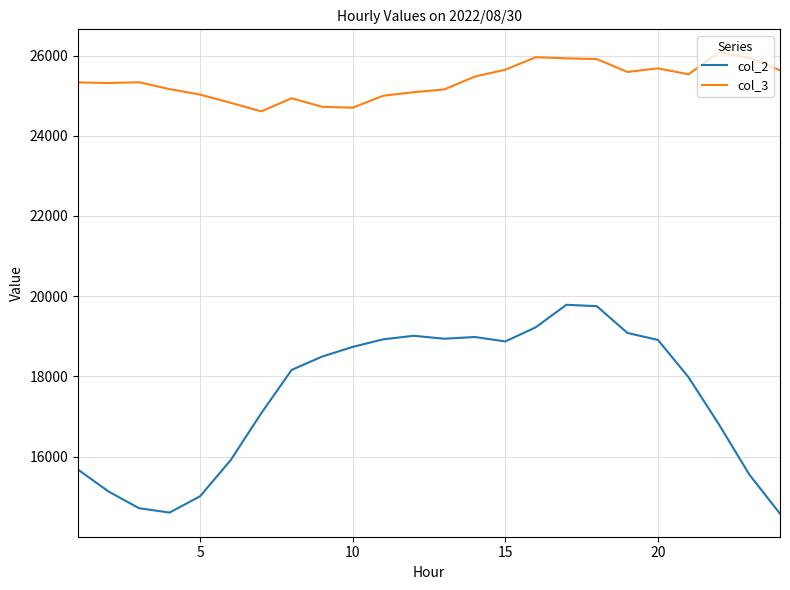

Rank the series by their maximum value, from lowest to highest.

col_2, col_3